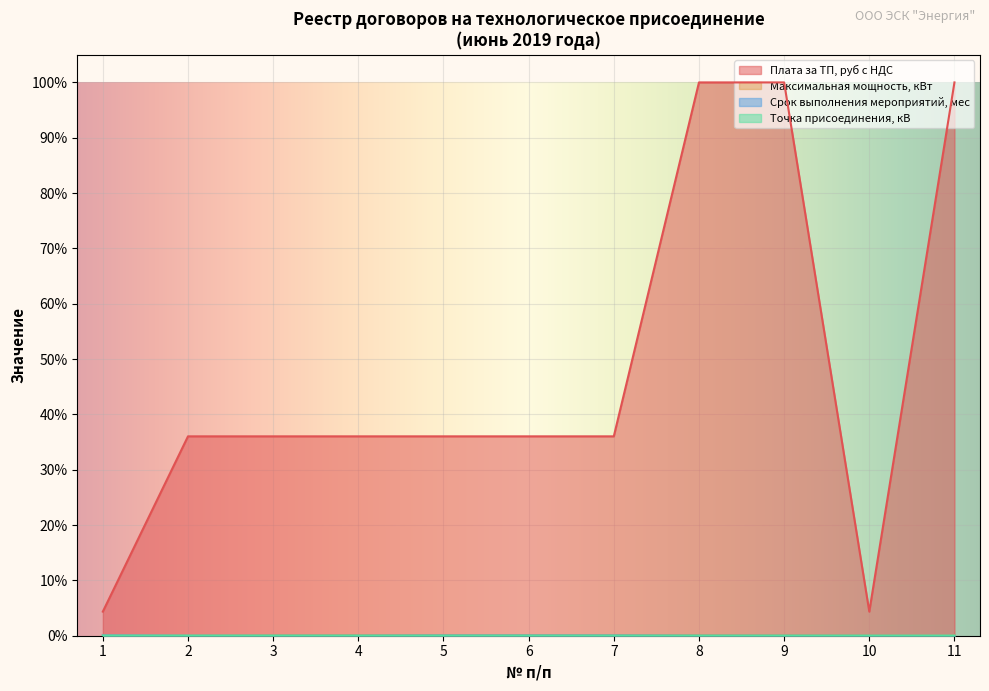

Which series has the widest spread of values?

Плата за ТП, руб с НДС